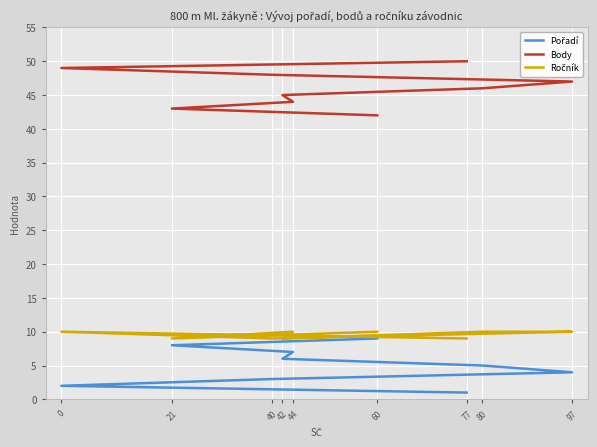

Which series has the largest total across all categories?

Body